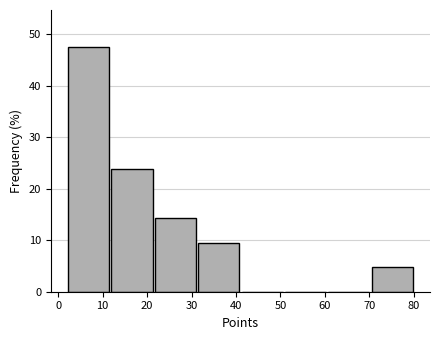

Which range on the x-axis has the tallest bar?

2 to 12